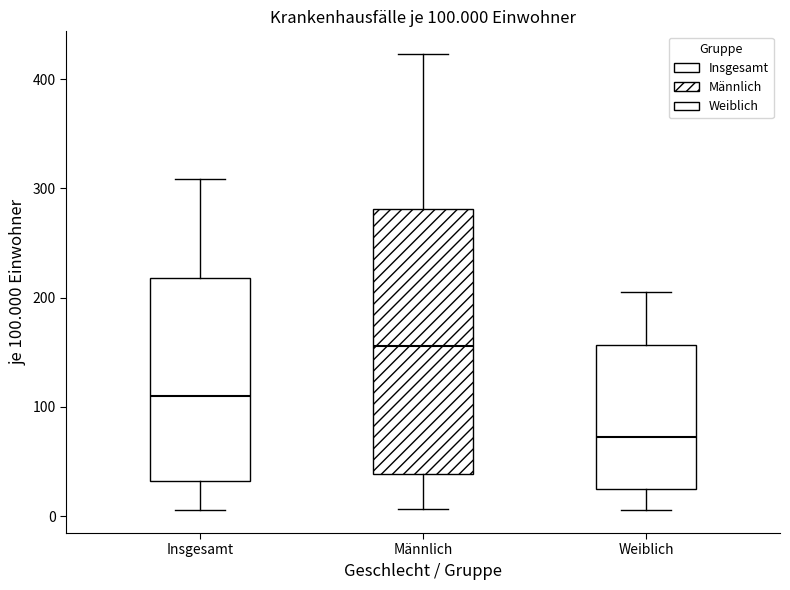

Which box has the highest median line?

Männlich